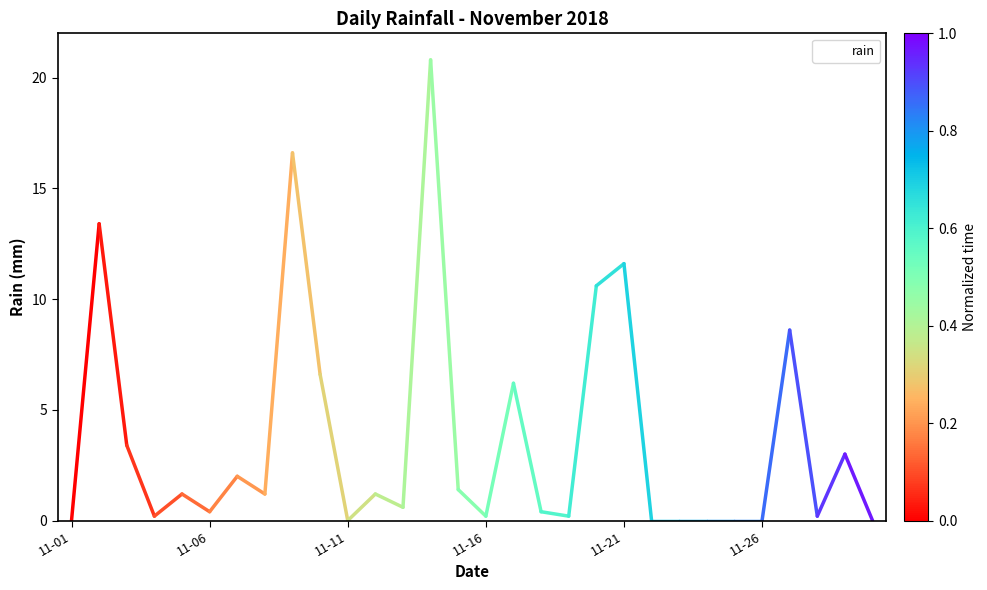

What is the greatest value displayed?

20.8